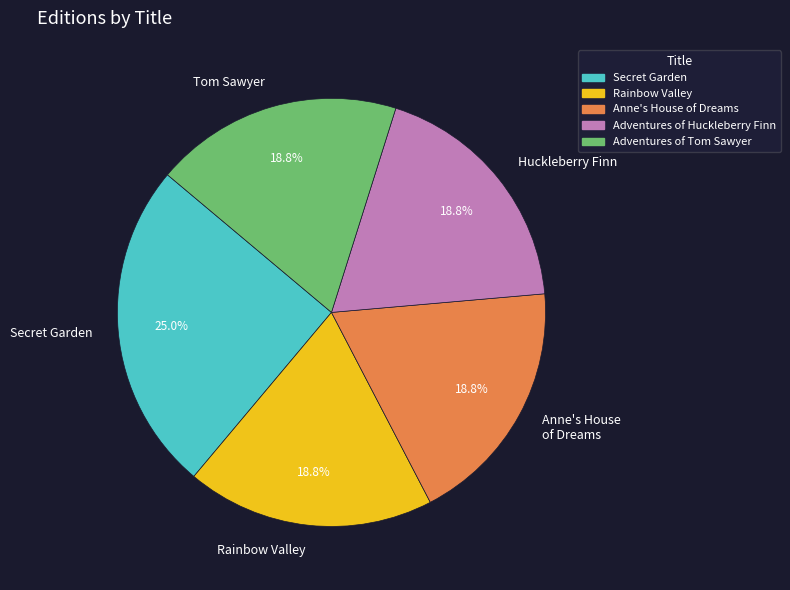

Approximately how many times larger is the value at Rainbow Valley compared to Adventures of Tom Sawyer?

1.0